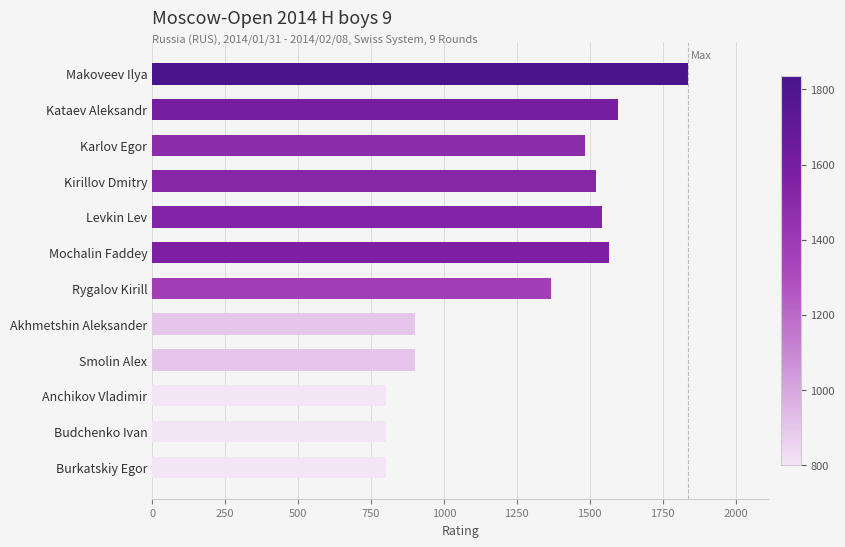

What is the value of the 5th bar from the top?

1543